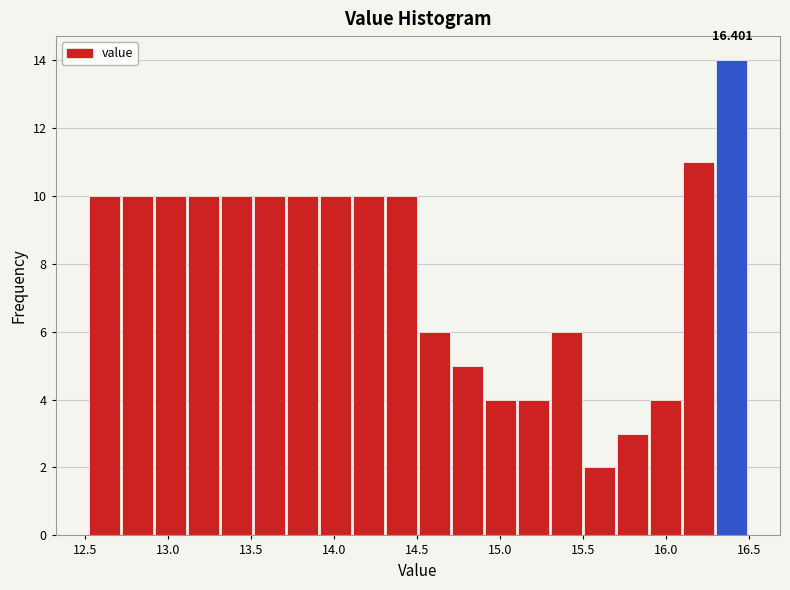

Around what value on the x-axis is the tallest bar? Give the approximate position of its centre, as read against the axis.

16.40